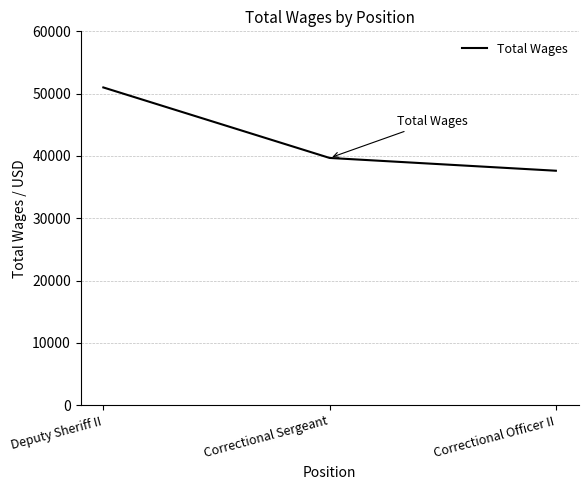

What is the maximum value shown in the chart?

50996